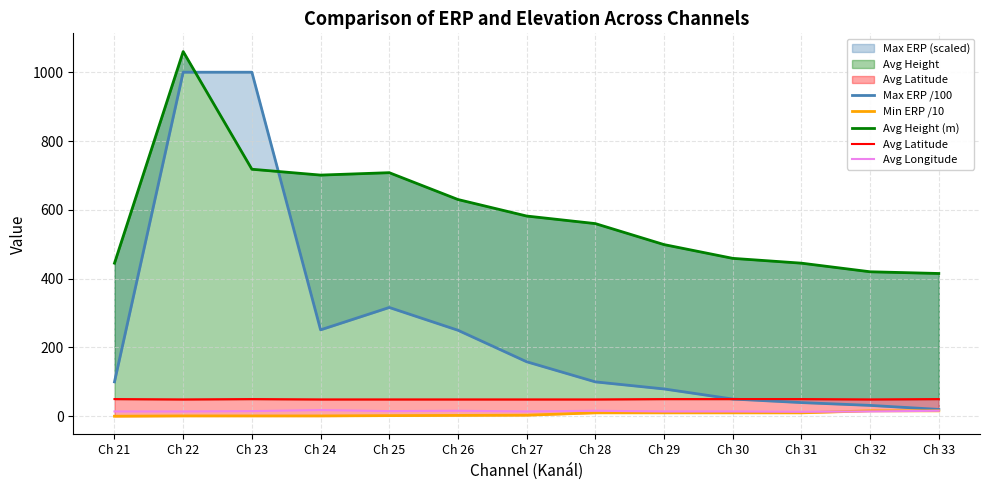

Reading left to right, list all the values displayed in this chart.

Max ERP /100: 100.0	1000.0	1000.0	251.2	316.2	250.0	158.5	100.0	79.4	50.1	39.8	31.6	19.9
Min ERP /10: 0.1	1.0	1.0	1.0	1.9	2.5	3.1	10.0	10.0	10.0	10.0	15.8	15.8
Avg Height (m): 445.0	1060.0	718.0	701.0	708.0	630.0	582.0	560.0	499.0	459.0	445.0	420.0	415.0
Avg Latitude: 50.0	49.0	50.0	49.0	49.0	49.0	49.0	49.0	50.0	50.0	50.0	49.0	50.0
Avg Longitude: 14.0	14.0	15.0	18.0	15.0	16.0	14.0	16.0	14.0	14.0	13.0	14.0	16.0